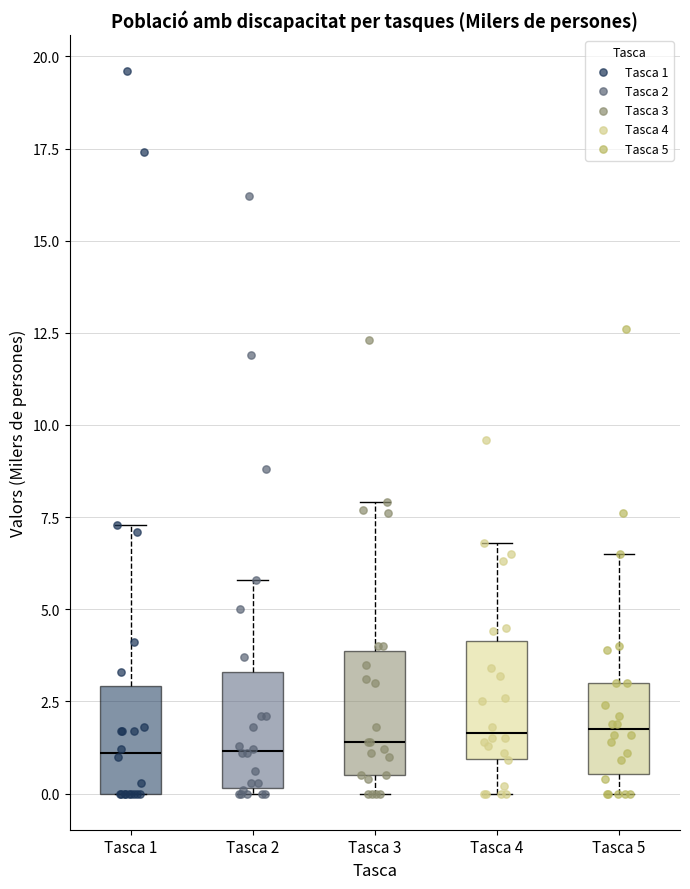

Reading left to right, read every box against the y-axis: the position of its median line, the range the box covers, and the ends of its whiskers. The values are not printed on the chart, so give them approximately, as read against the axis.

Tasca 1: median 1.0, box 0.0 to 3.0, whiskers 0.0 to 7.5
Tasca 2: median 1.0, box 0.0 to 3.5, whiskers 0.0 to 6.0
Tasca 3: median 1.5, box 0.5 to 4.0, whiskers 0.0 to 8.0
Tasca 4: median 1.5, box 1.0 to 4.0, whiskers 0.0 to 7.0
Tasca 5: median 2.0, box 0.5 to 3.0, whiskers 0.0 to 6.5